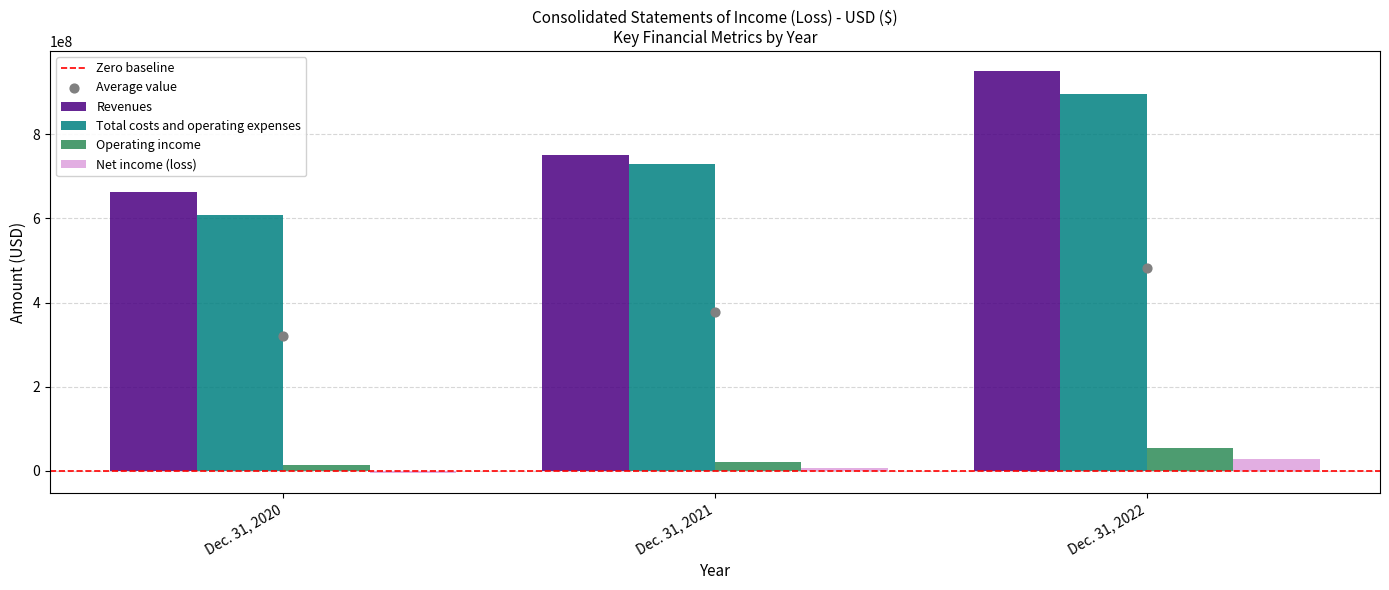

Is the value of Net income (loss) at Dec. 31, 2021 greater than the value of Operating income at Dec. 31, 2020?

No